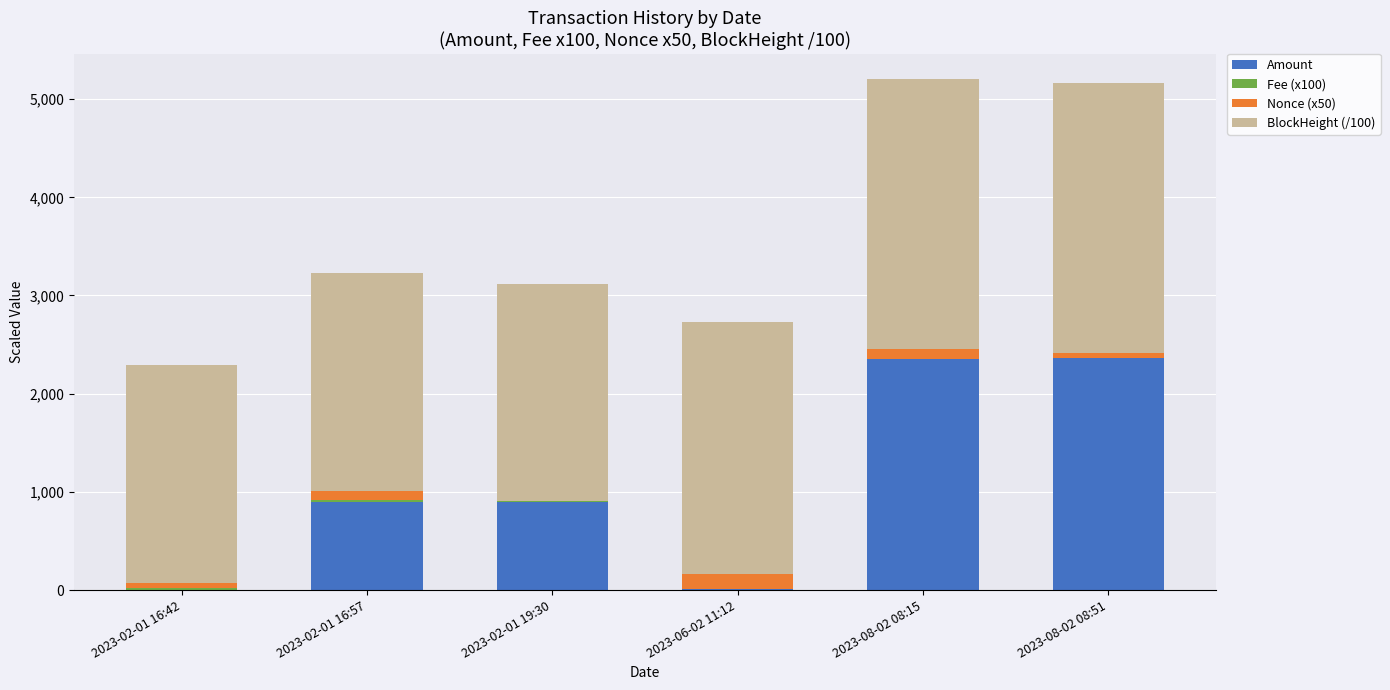

Between 2023-08-02 08:51 and 2023-02-01 19:30, which is larger?

2023-08-02 08:51